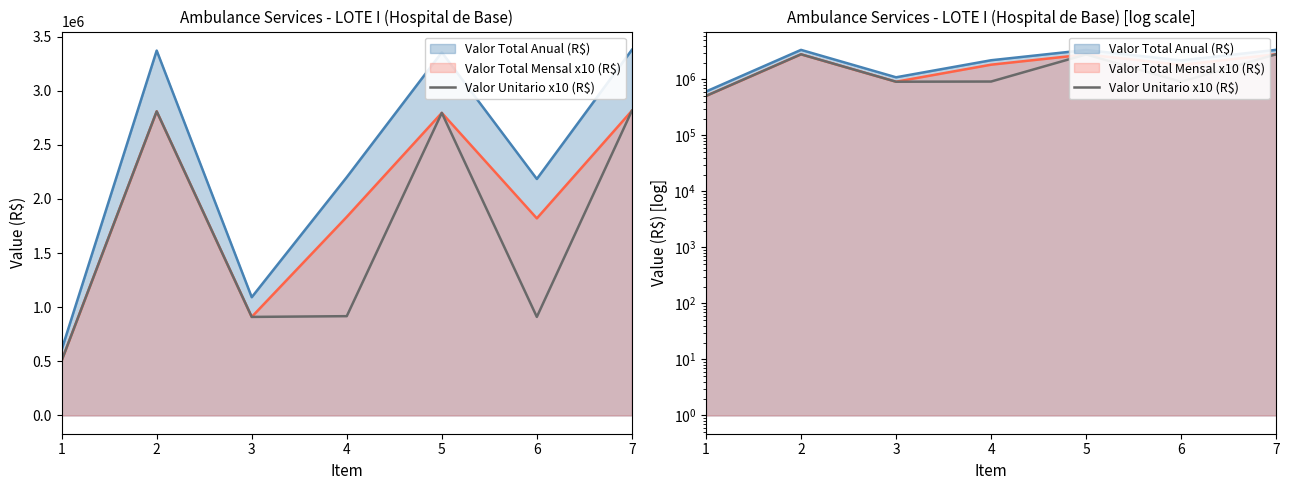

How many values are below 917193?

3